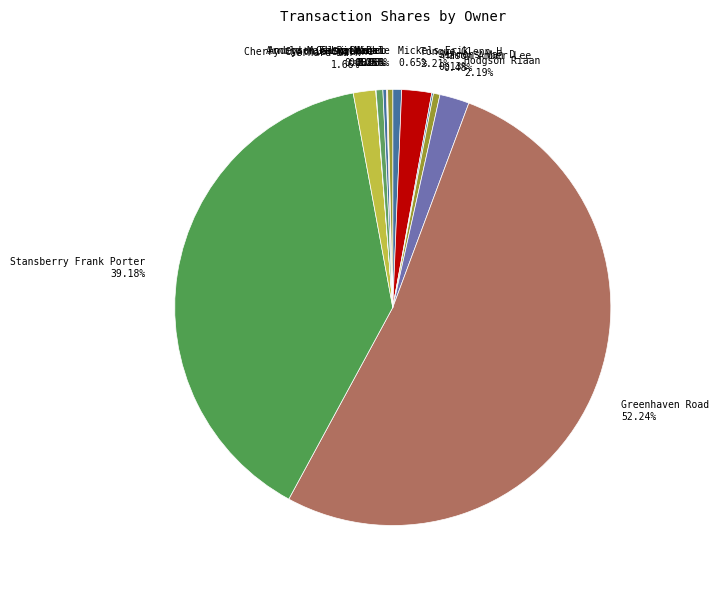

Do Stansberry Frank Porter and Gerhard Mark together represent more than half of the pie?

No